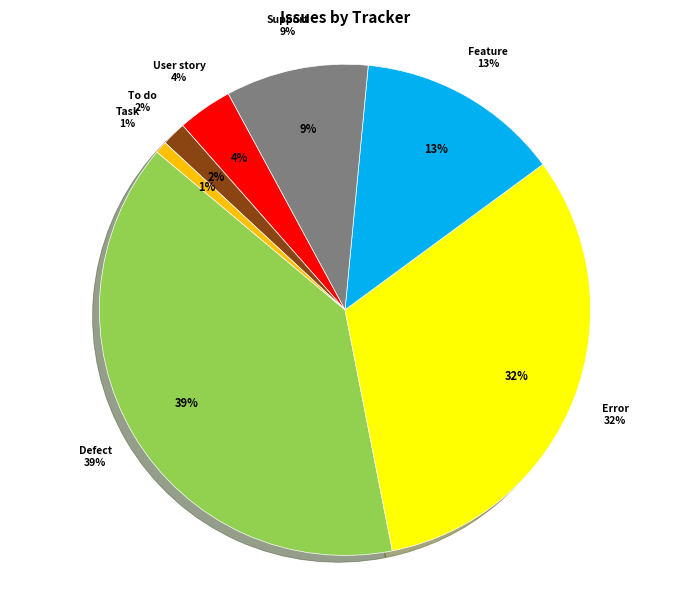

What percentage is the To do slice, to the nearest percent?

2%